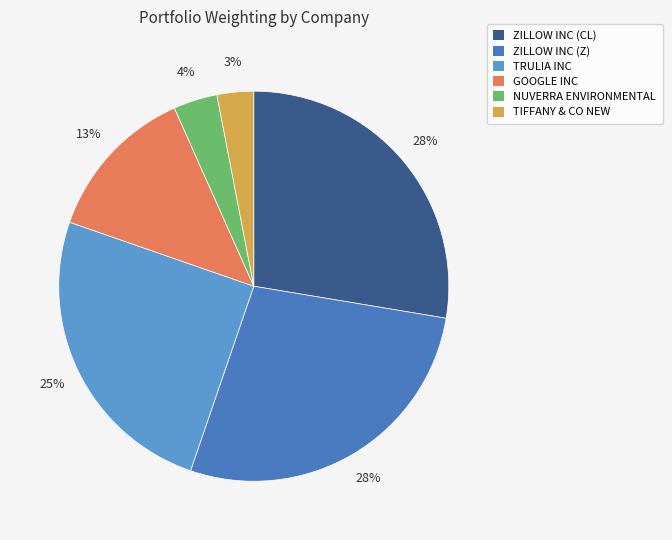

What percentage is the NUVERRA ENVIRONMENTAL slice, to the nearest percent?

4%